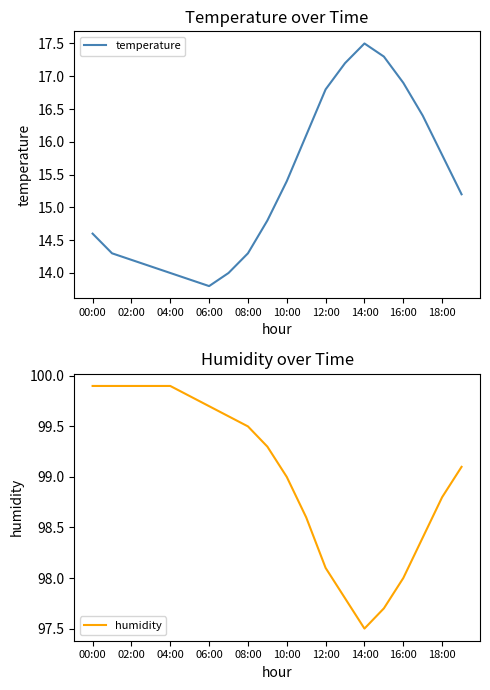

Does the chart have visible grid lines?

No